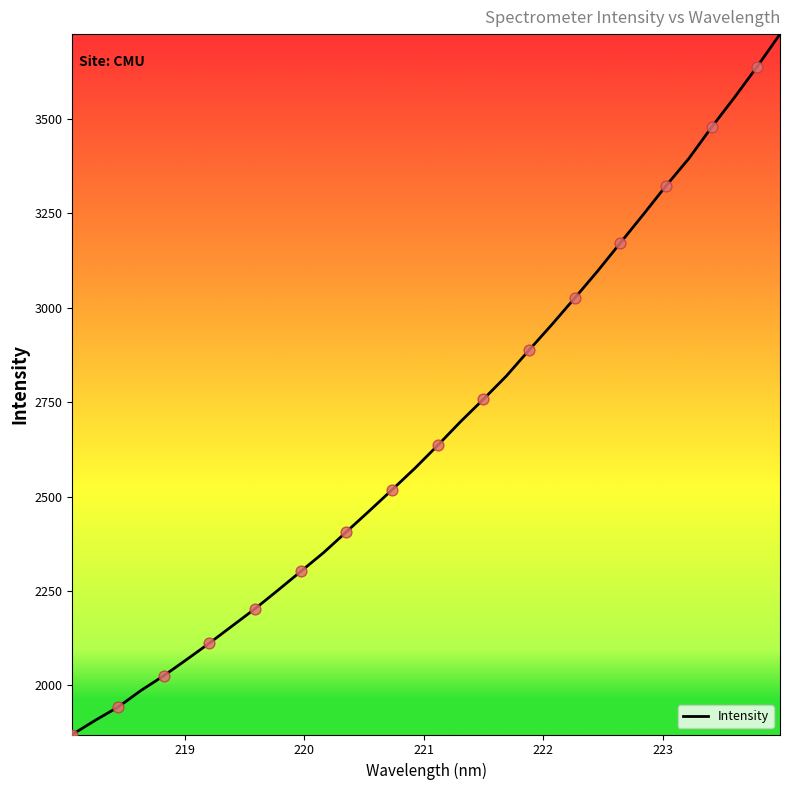

What is the difference between the maximum and minimum values?

1854.9